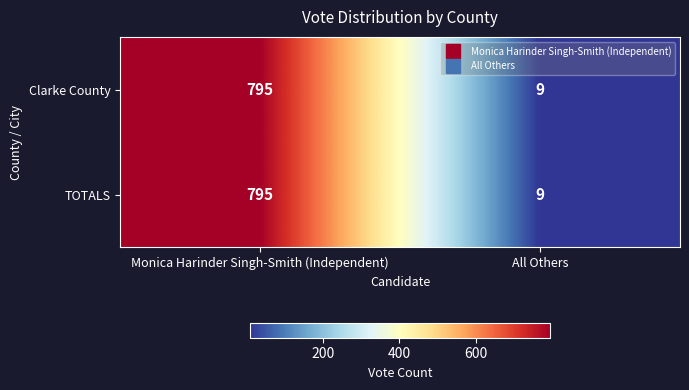

Reading right to left, extract all data points from this chart.

Clarke County: 9	795
TOTALS: 9	795